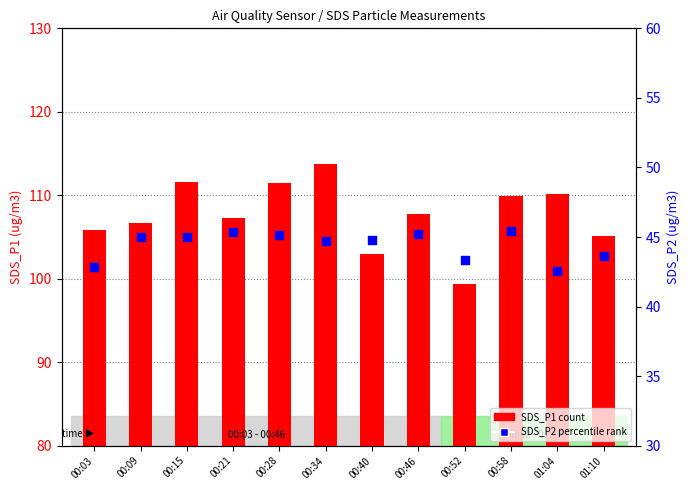

What is the total value across all series at 00:09?

151.7